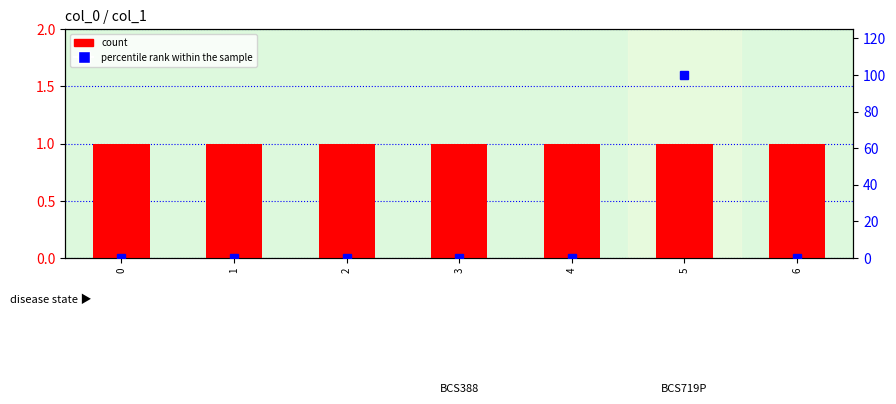

Reading left to right, what are all the values shown in this chart?

count: 1	1	1	1	1	1	1
percentile rank within the sample: 0	0	0	0	0	100	0